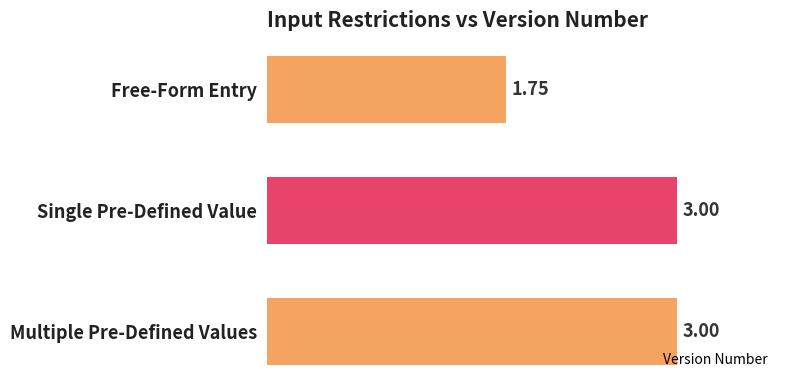

What is the label of the 1st bar from the bottom?

Multiple Pre-Defined Values